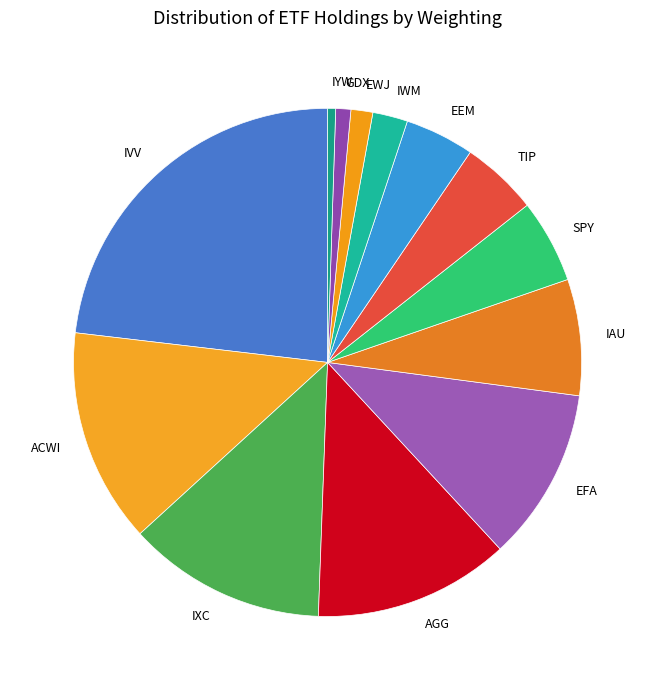

Is it true that EFA is 11% of the pie?

True